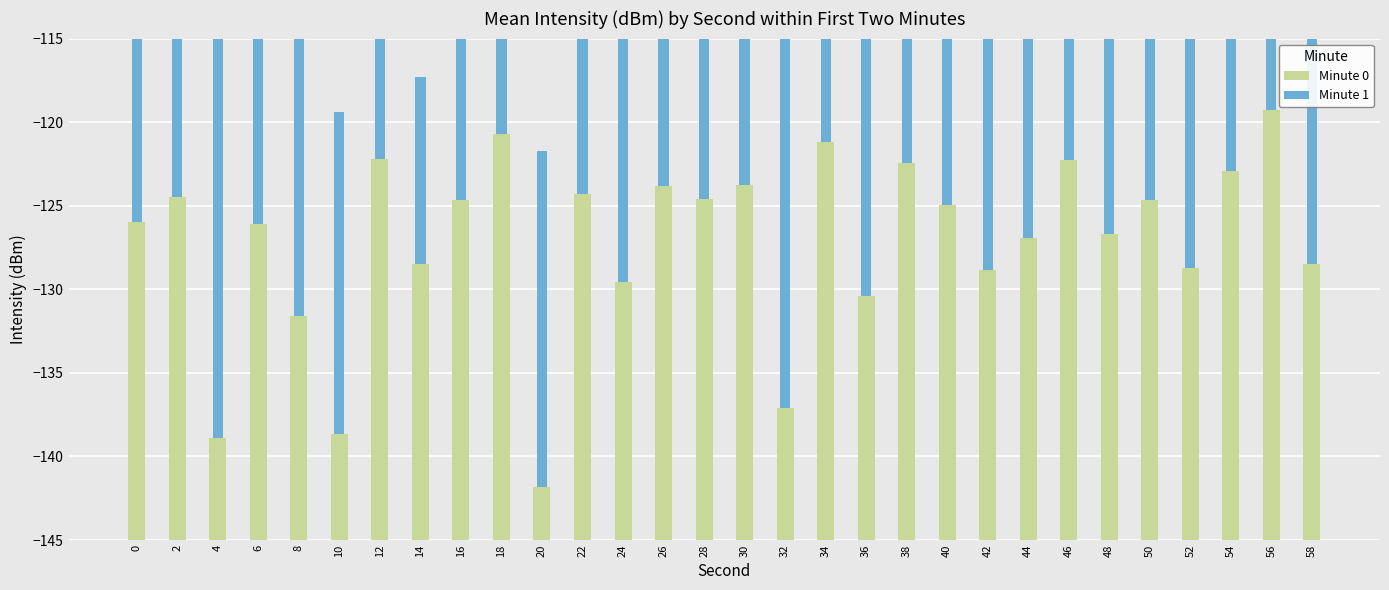

What is the sum of the Minute 1 values at 12 and 50?

45.8